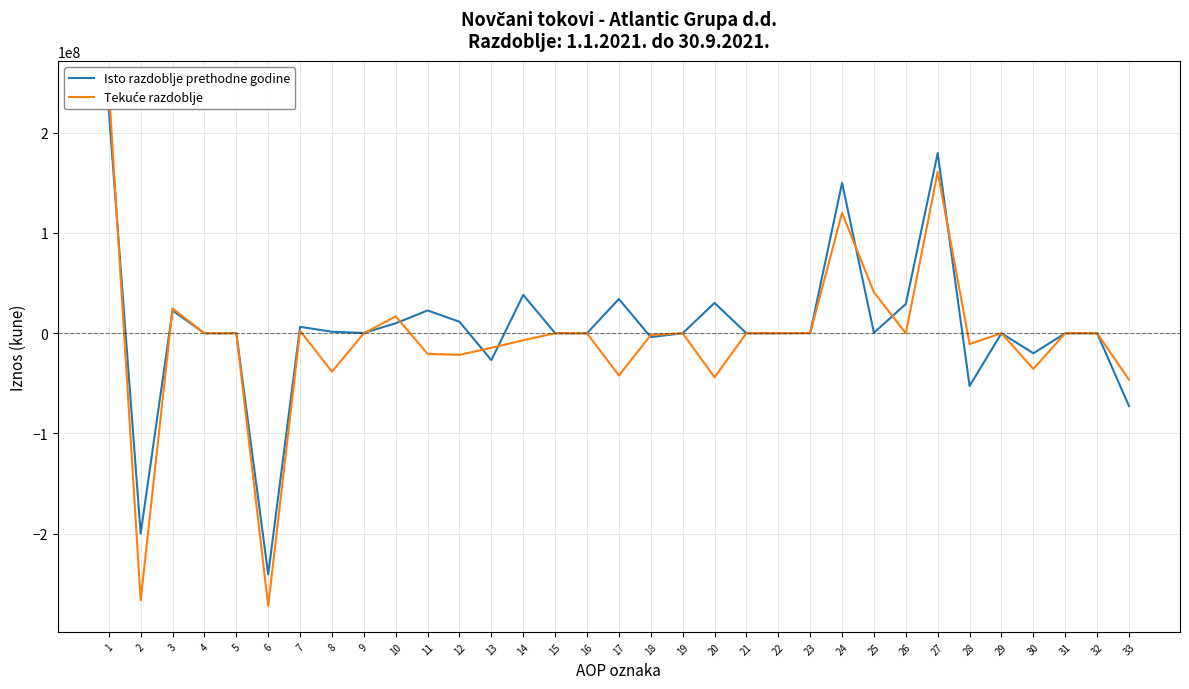

In Isto razdoblje prethodne godine, how many points are lower than both neighbors (excluding endpoints)?

8